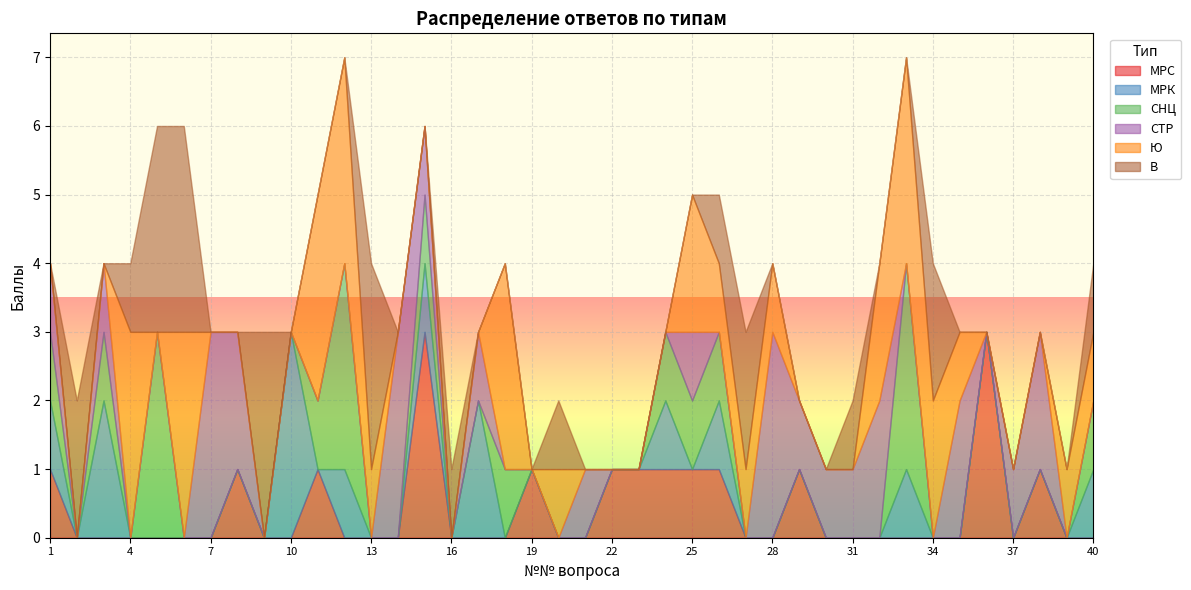

How many lines are shown in the chart?

6